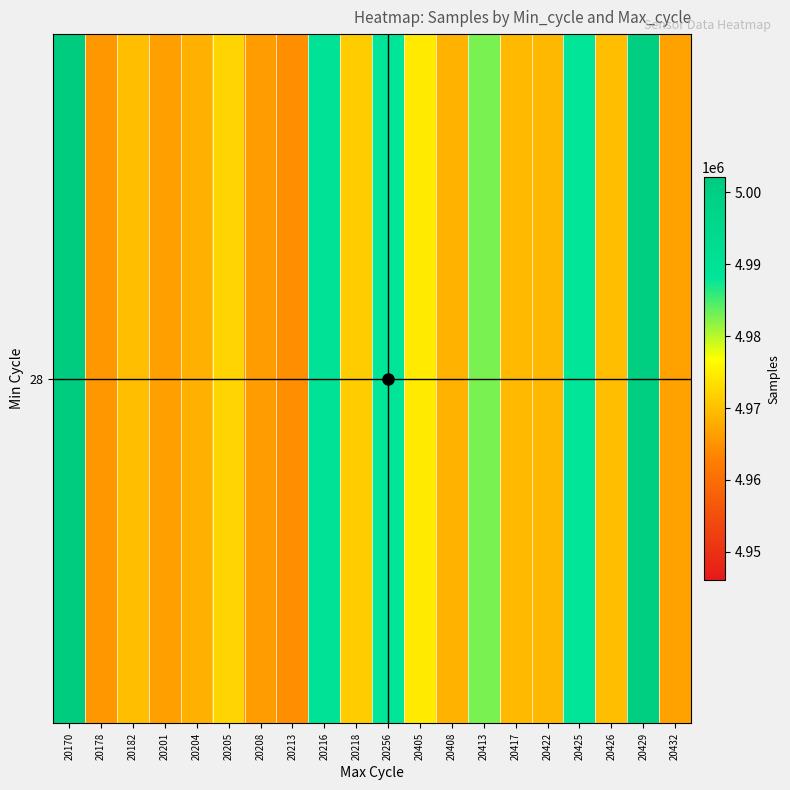

True or false: the data shows 8645382 at 20405.

False